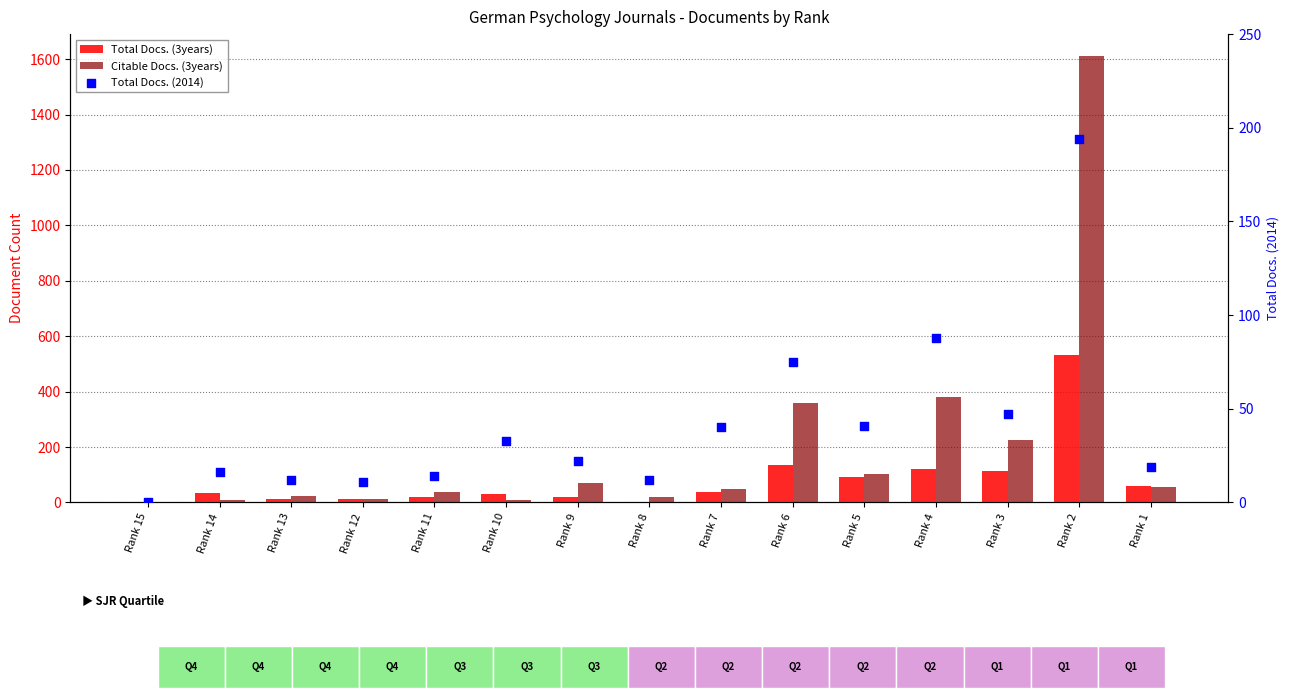

At how many categories does at least one series exceed 667?

1